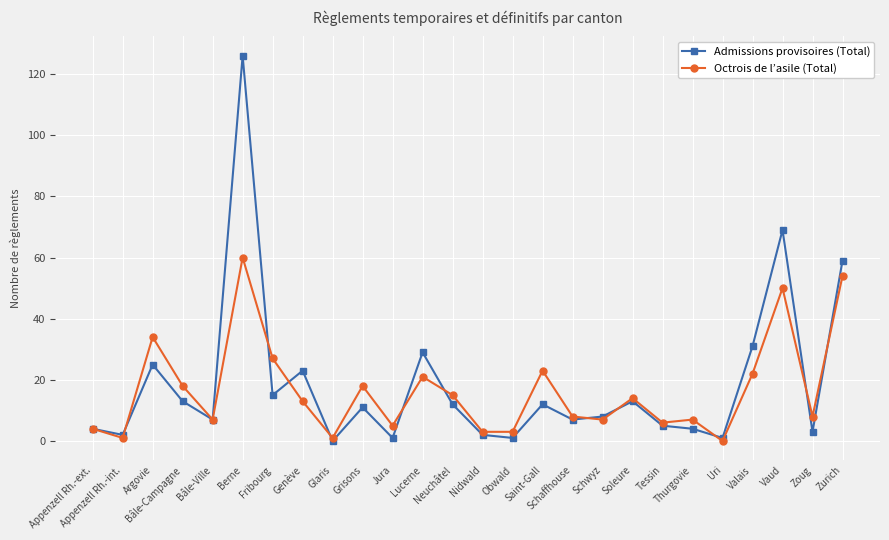

Is the value of Admissions provisoires (Total) at Appenzell Rh.-ext. greater than the value of Octrois de l’asile (Total) at Vaud?

No